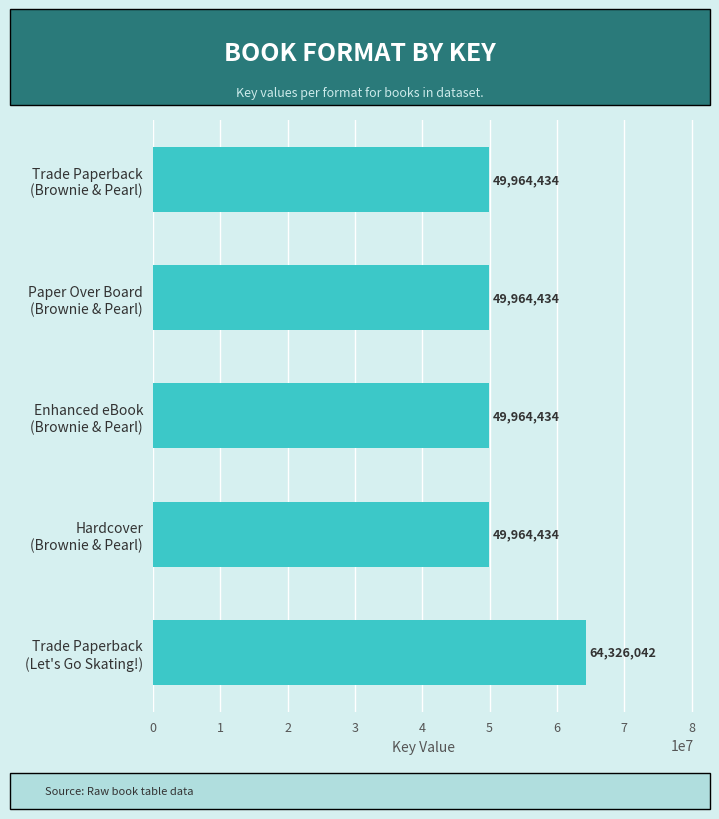

How many bars are there in total?

5